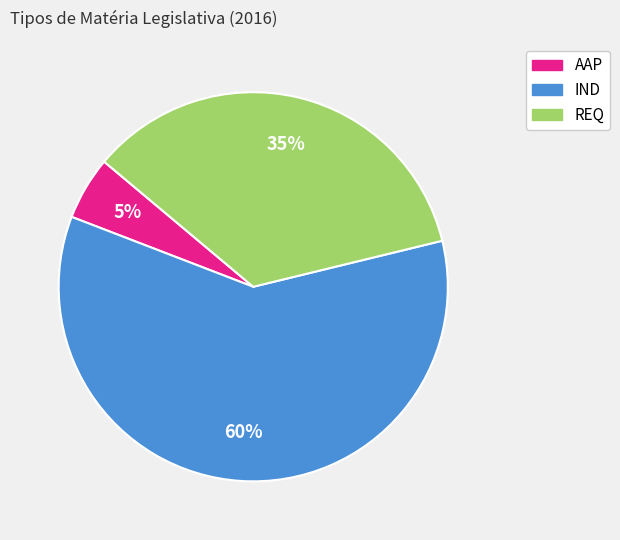

To the nearest percent, what percentage of the pie is REQ?

35%